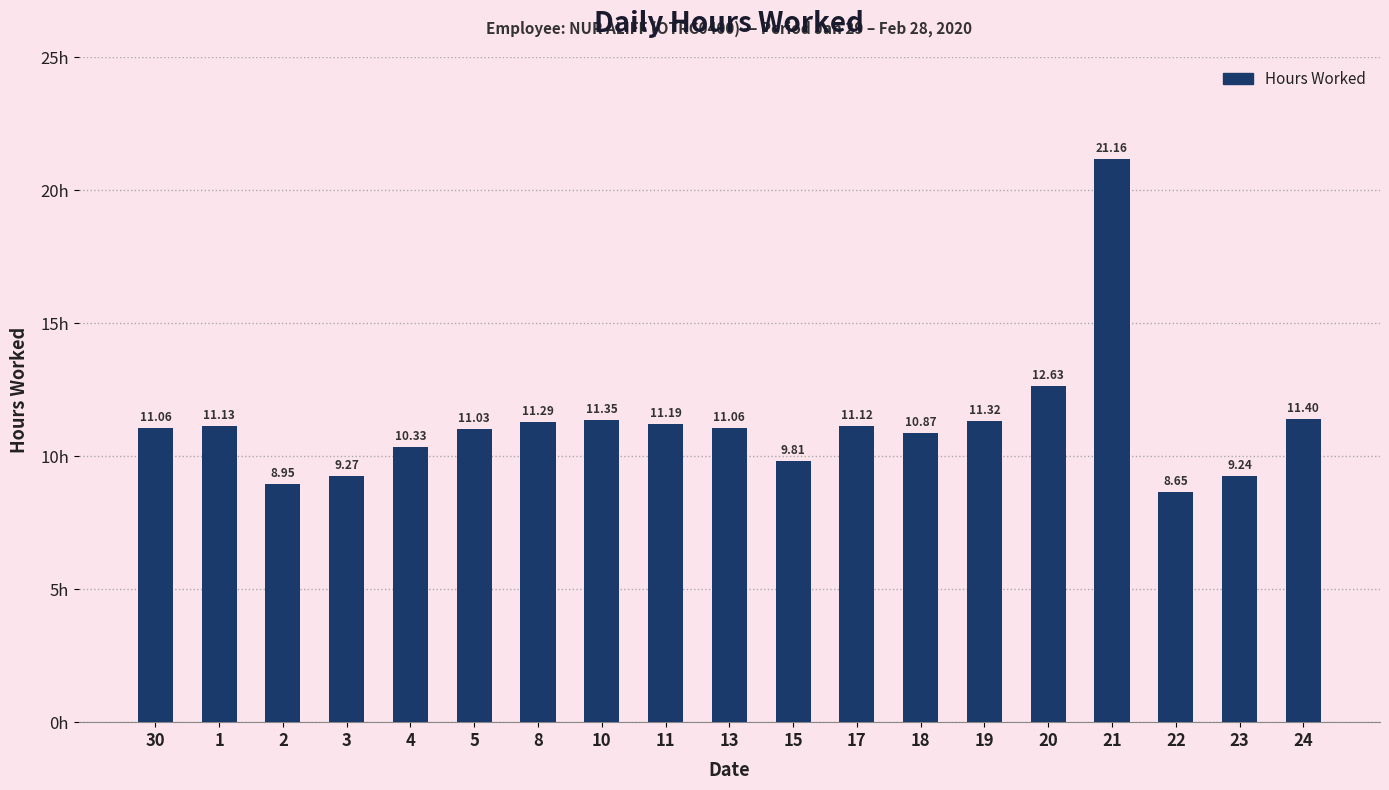

The value at 11 is 4.0. True or false?

False